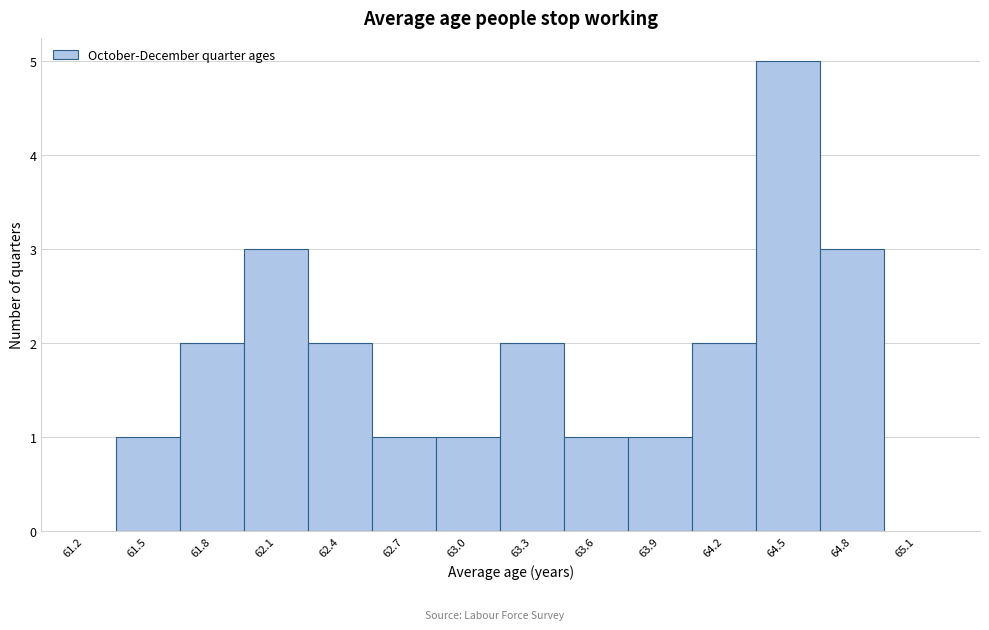

Reading left to right, transcribe this chart: for each bar, give the range it covers on the x-axis and its height. The values are not printed on the chart, so give them approximately, as read against the axis.

61.35 to 61.65: 1
61.65 to 61.95: 2
61.95 to 62.25: 3
62.25 to 62.55: 2
62.55 to 62.85: 1
62.85 to 63.15: 1
63.15 to 63.45: 2
63.45 to 63.75: 1
63.75 to 64.05: 1
64.05 to 64.35: 2
64.35 to 64.65: 5
64.65 to 64.95: 3